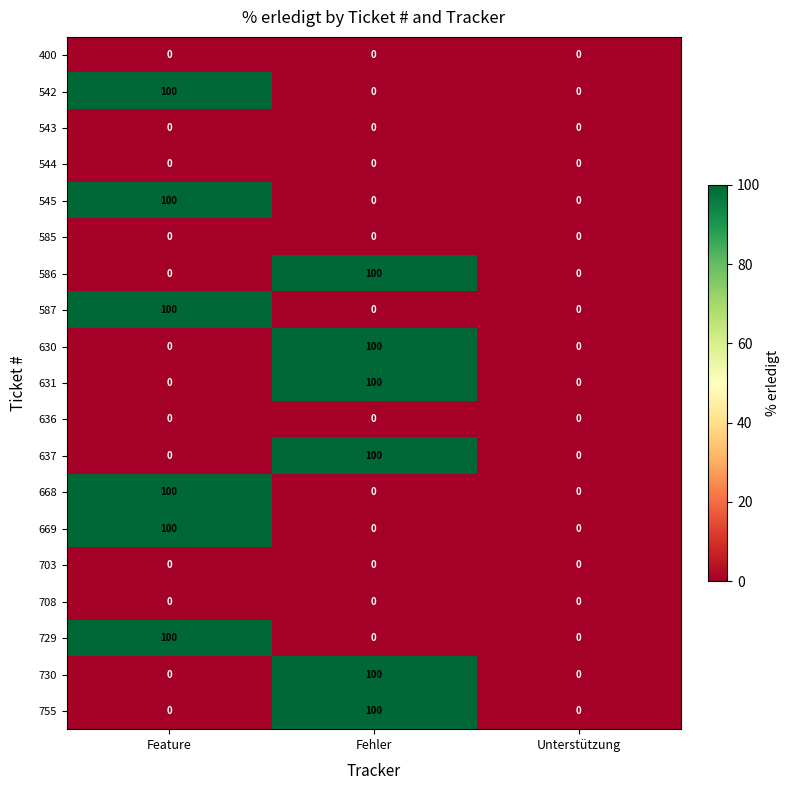

What is the difference between the highest and lowest values at Fehler?

100